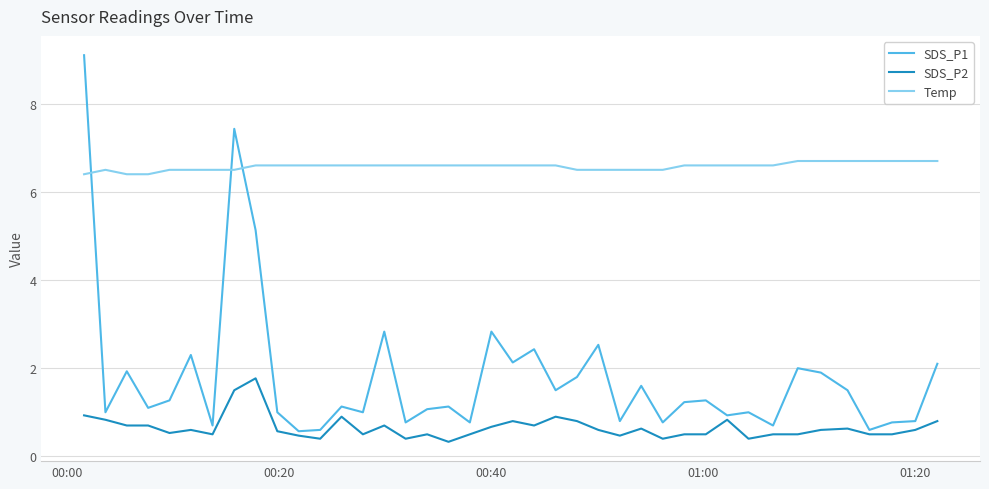

Which series has the largest range (max minus min)?

SDS_P1